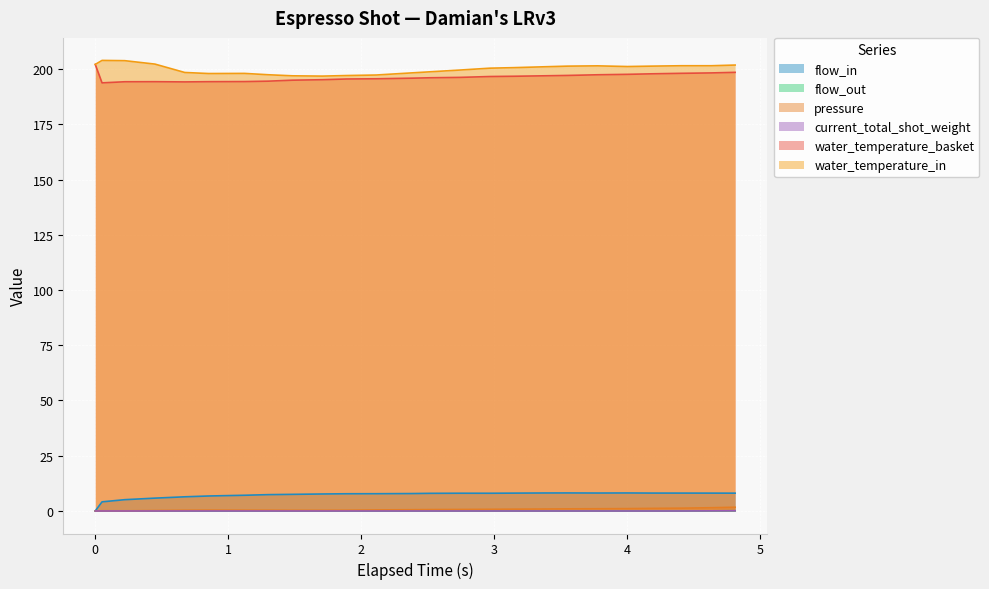

Does the chart display data point markers on the line(s)?

No